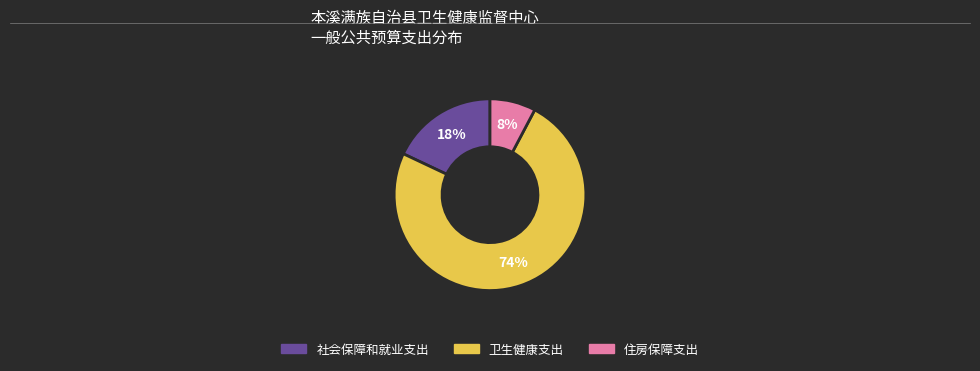

Which category has the biggest portion of the pie?

卫生健康支出